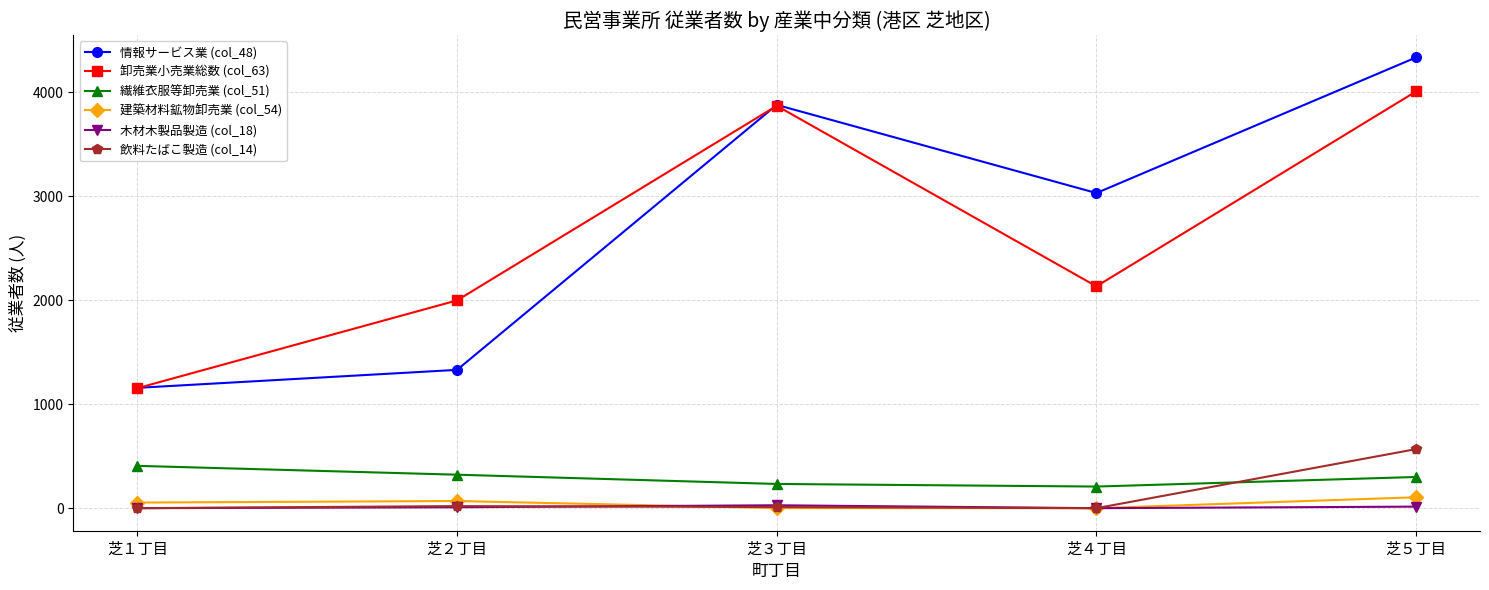

The 卸売業小売業総数 (col_63) series shows 2857 at 芝２丁目. True or false?

False